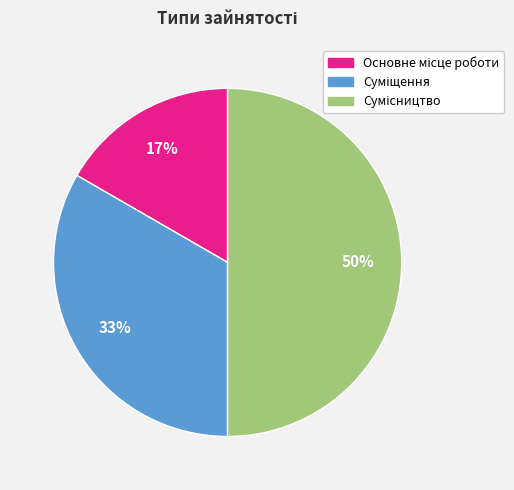

To the nearest percent, what is the average slice percentage?

33%